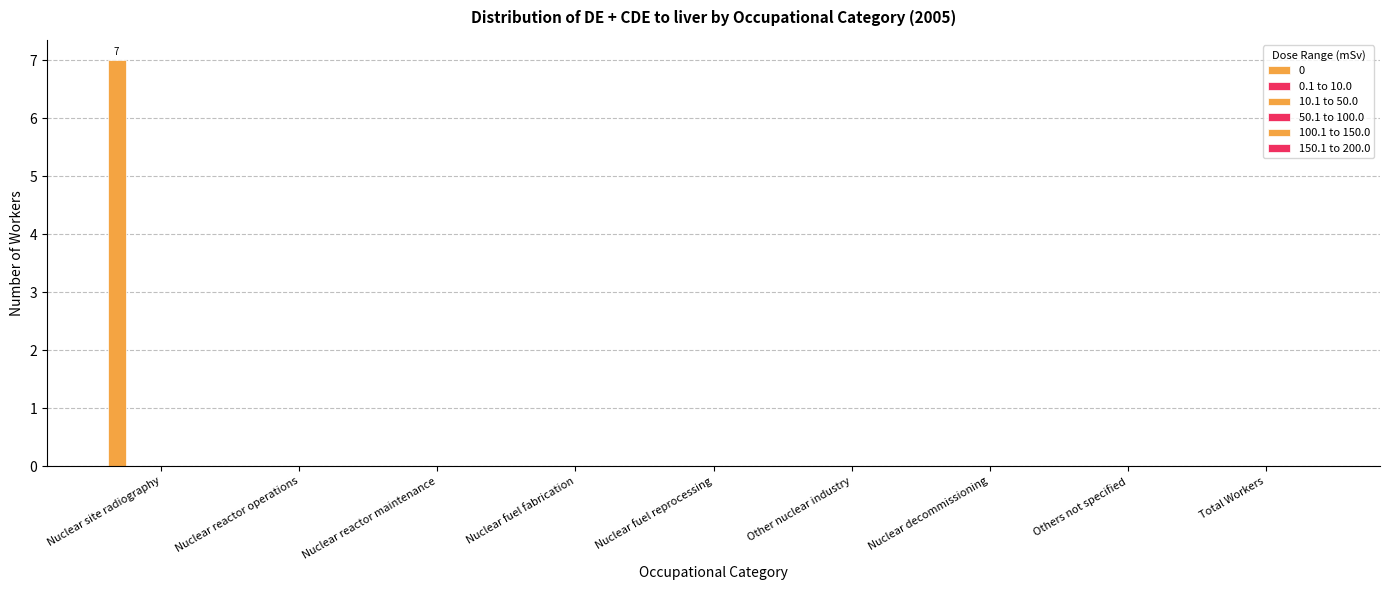

How many series are shown in this chart?

1